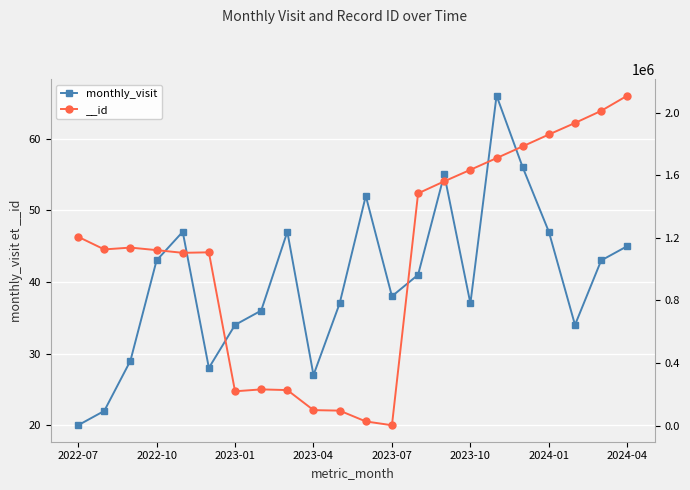

The value of monthly_visit at 2023-10 is 65. True or false?

False